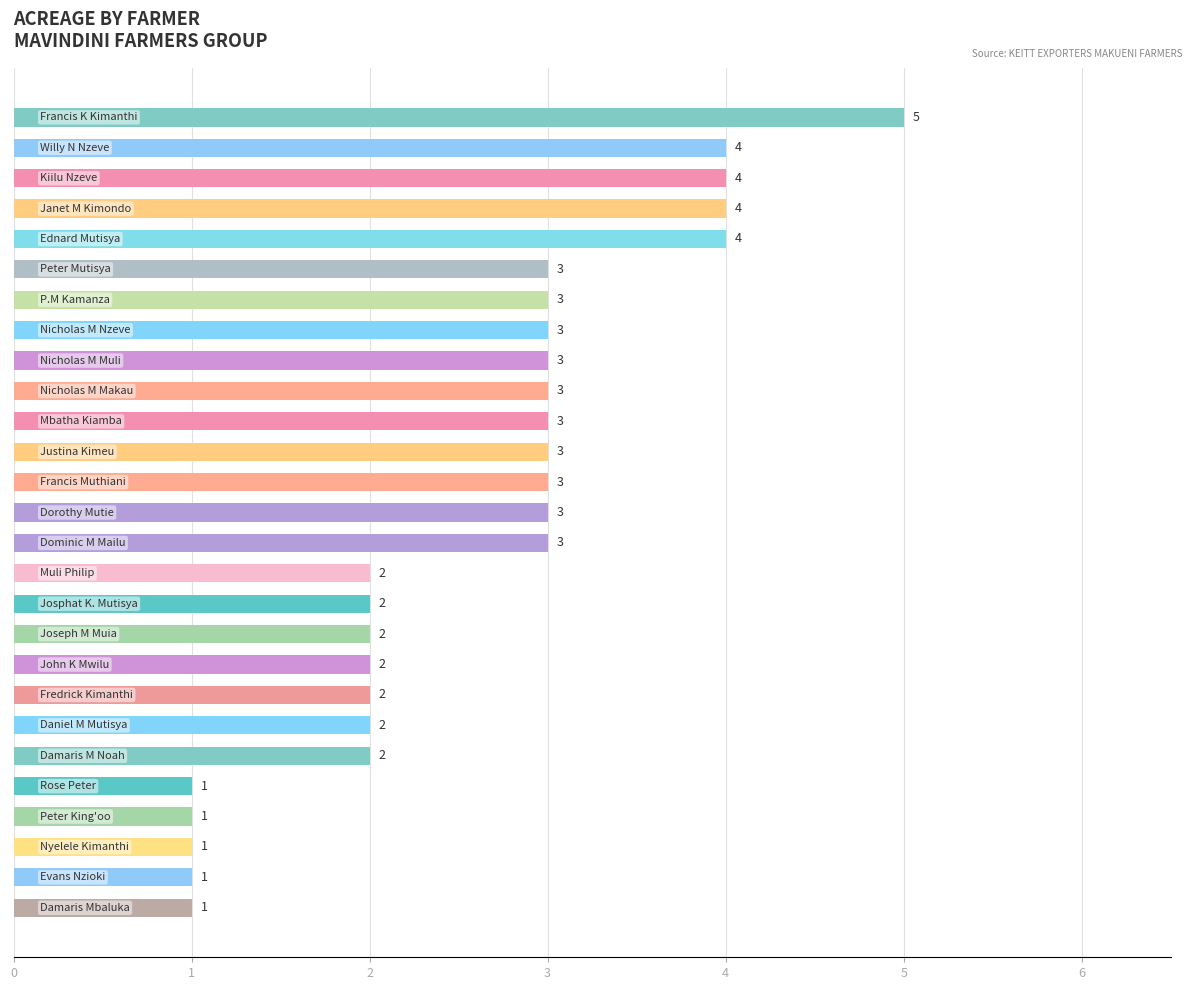

What is the difference between the maximum and minimum values?

4